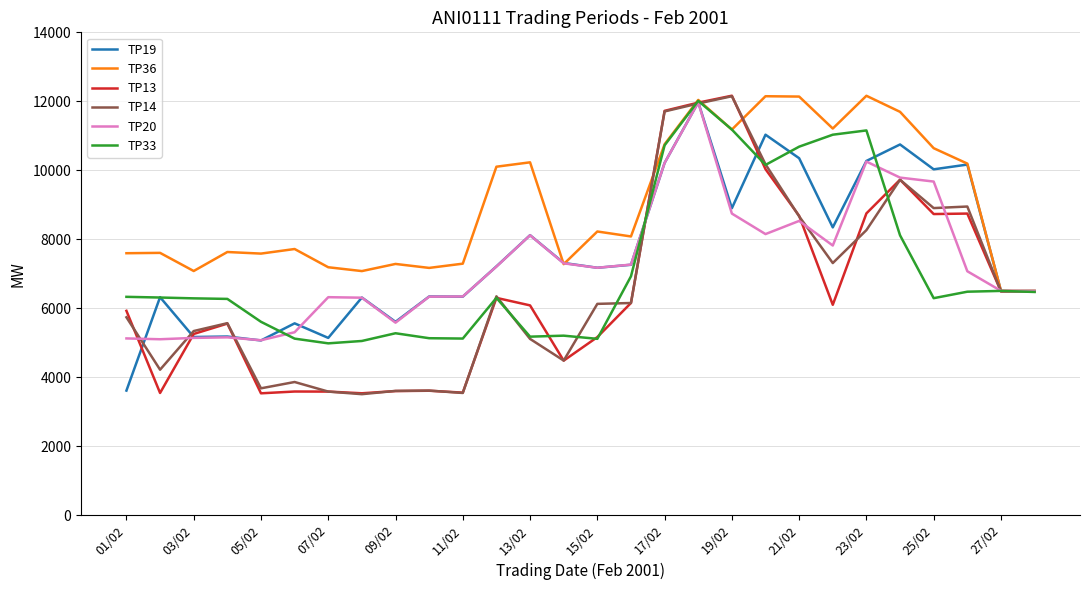

What is the difference between the maximum and minimum values in the TP36 series?

5663